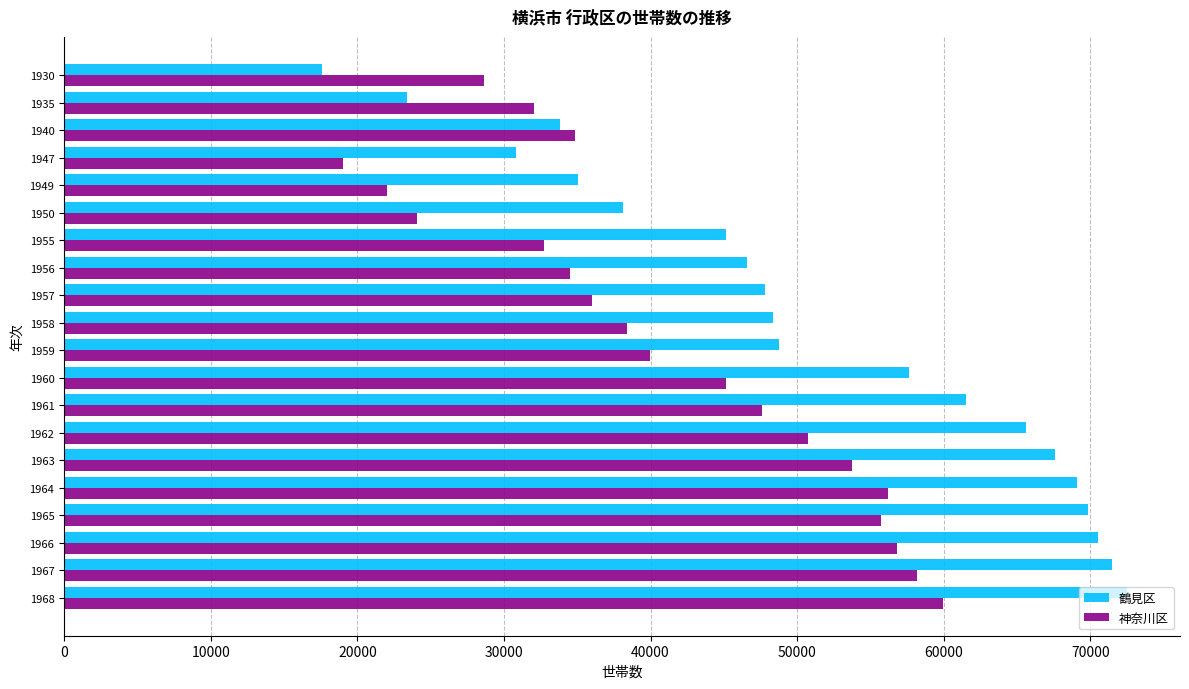

What are all the series names shown in the legend?

鶴見区, 神奈川区